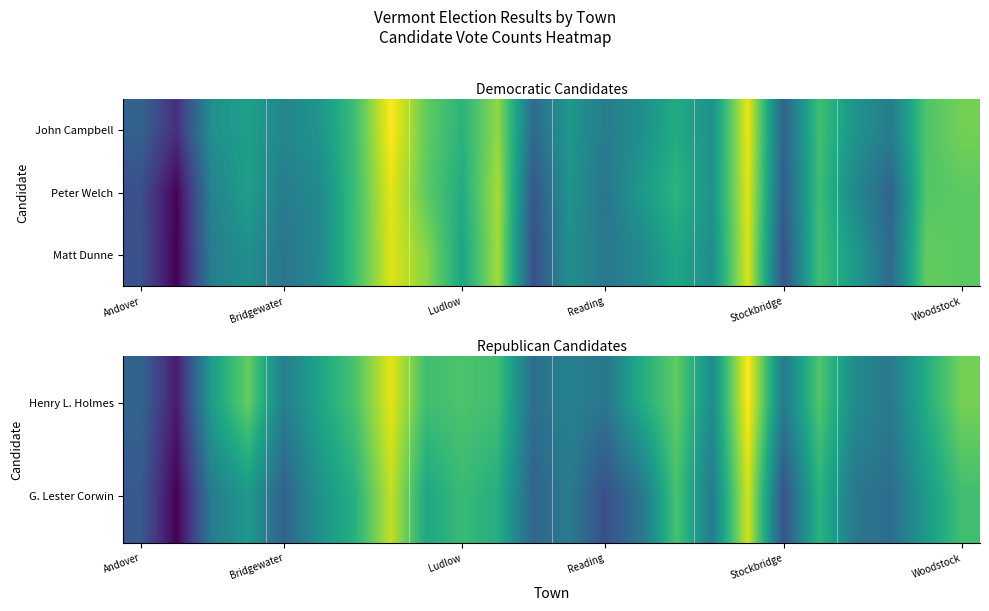

What is the minimum value shown in the chart?

3.4